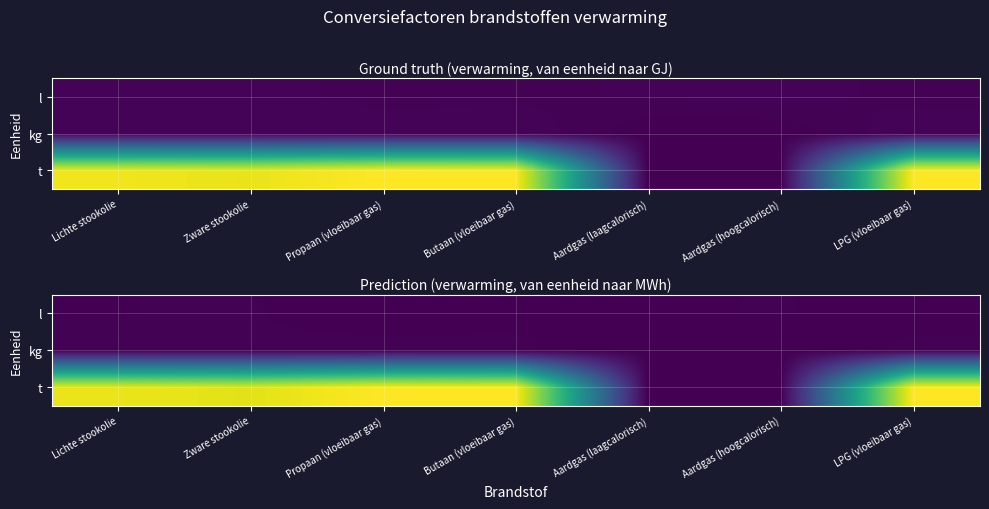

Is it true that kg equals 0.0 at Aardgas (laagcalorisch)?

True